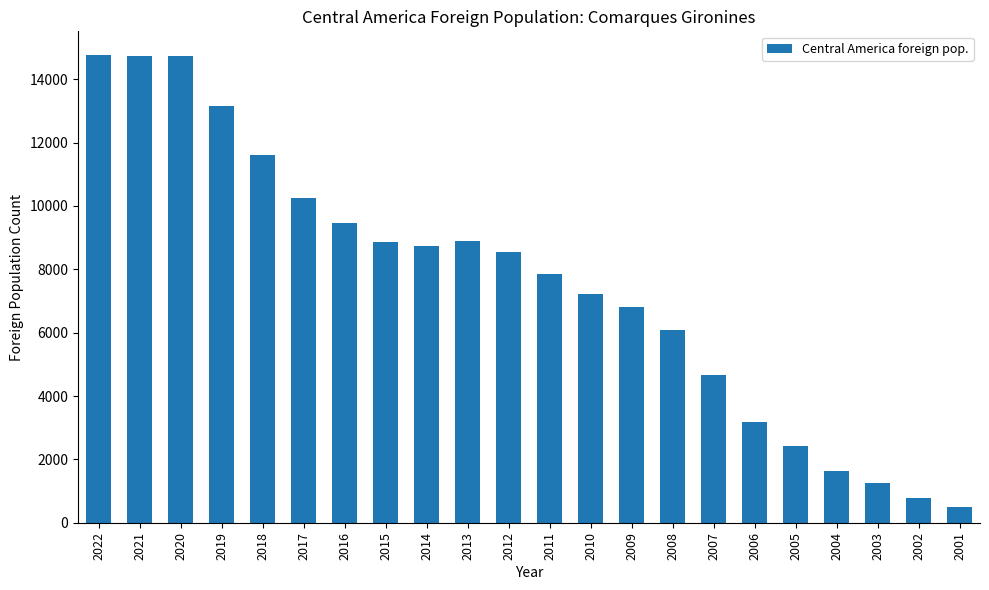

How many bars are there in total?

22